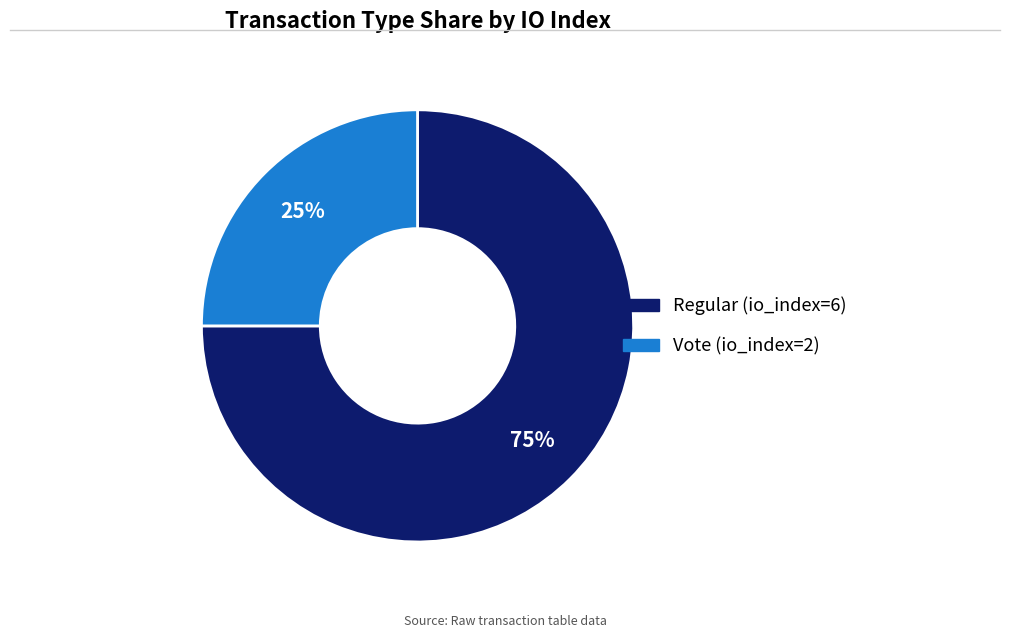

What is the largest slice in the pie chart?

Regular (io_index=6)